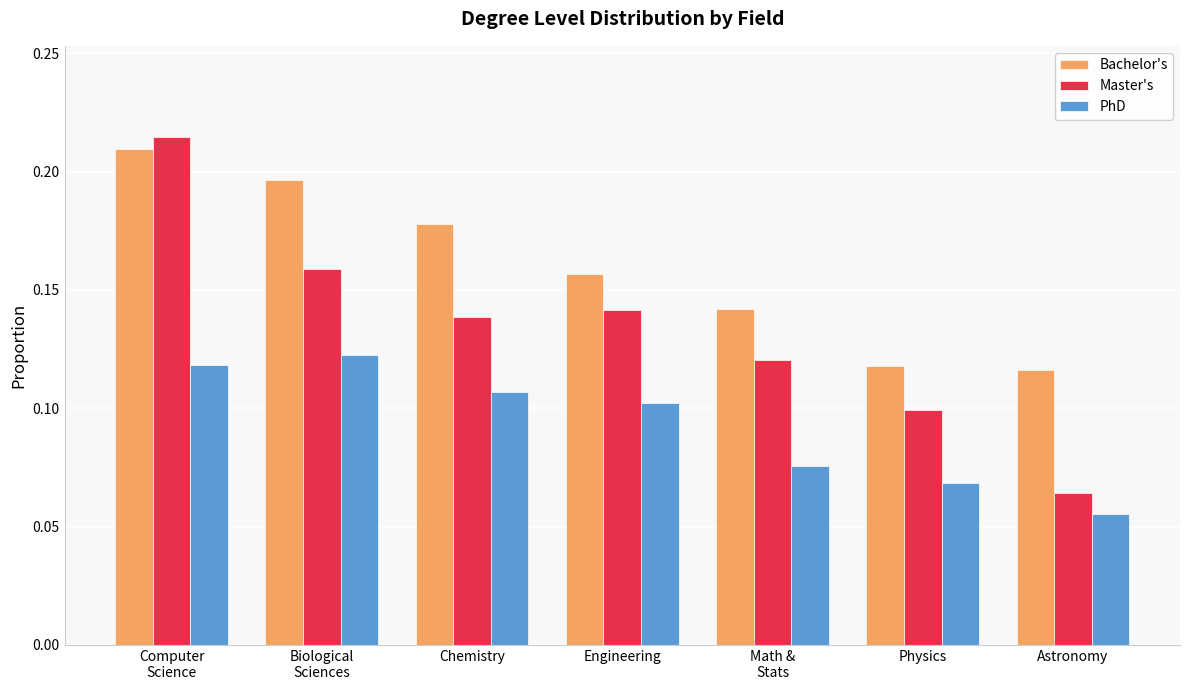

List the series in order of their overall mean, lowest first.

PhD, Master's, Bachelor's